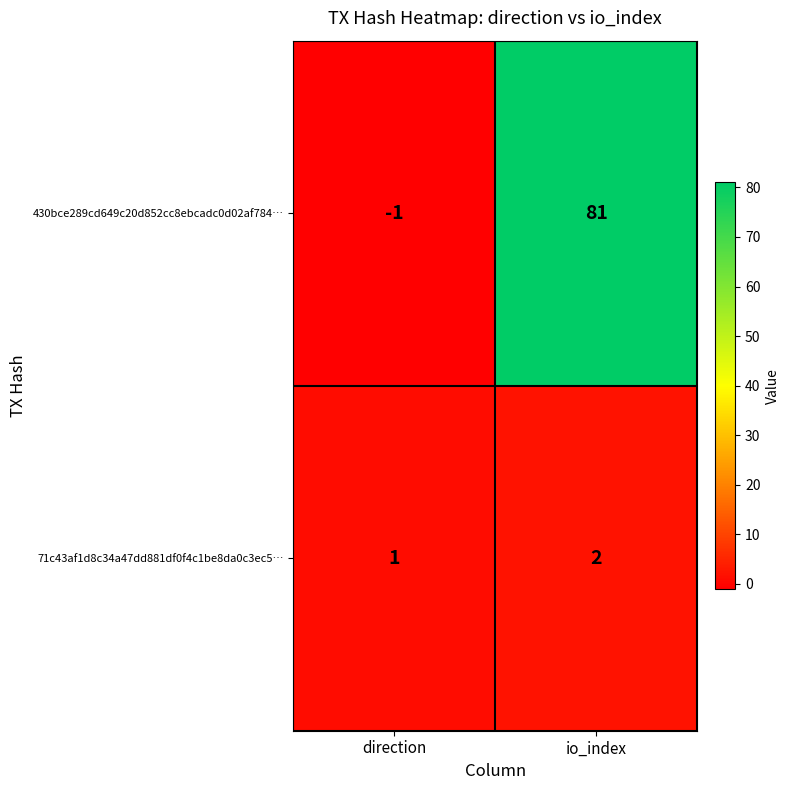

At which label is 71c43af1d8c34a47dd881df0f4c1be8da0c3ec5… closest to 1?

direction